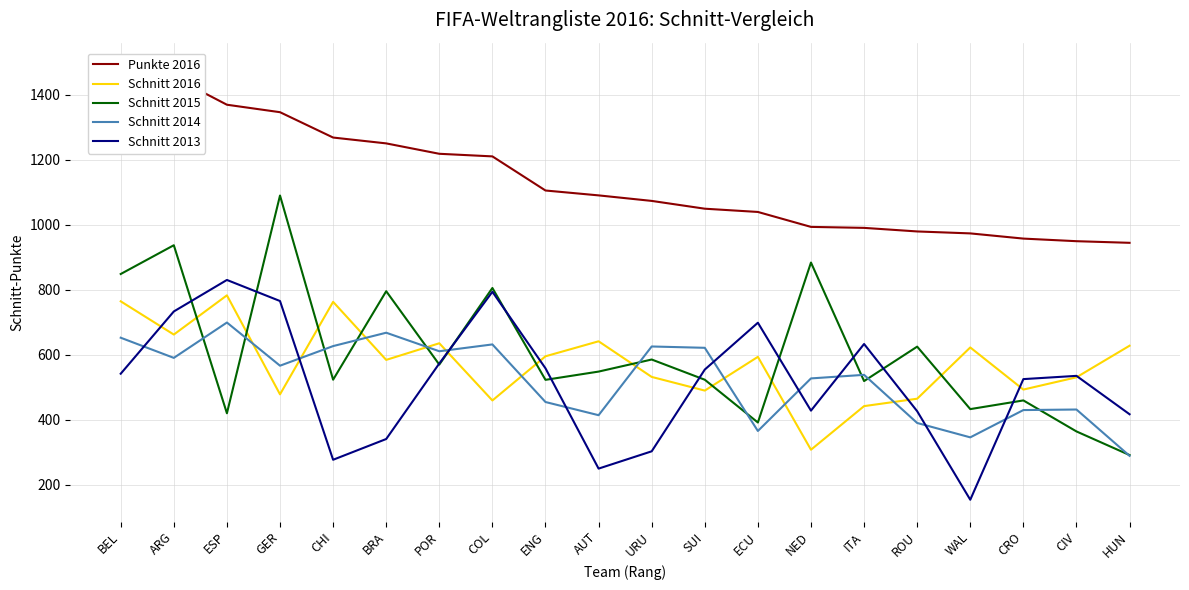

What are all the series names shown in the legend?

Punkte 2016, Schnitt 2016, Schnitt 2015, Schnitt 2014, Schnitt 2013